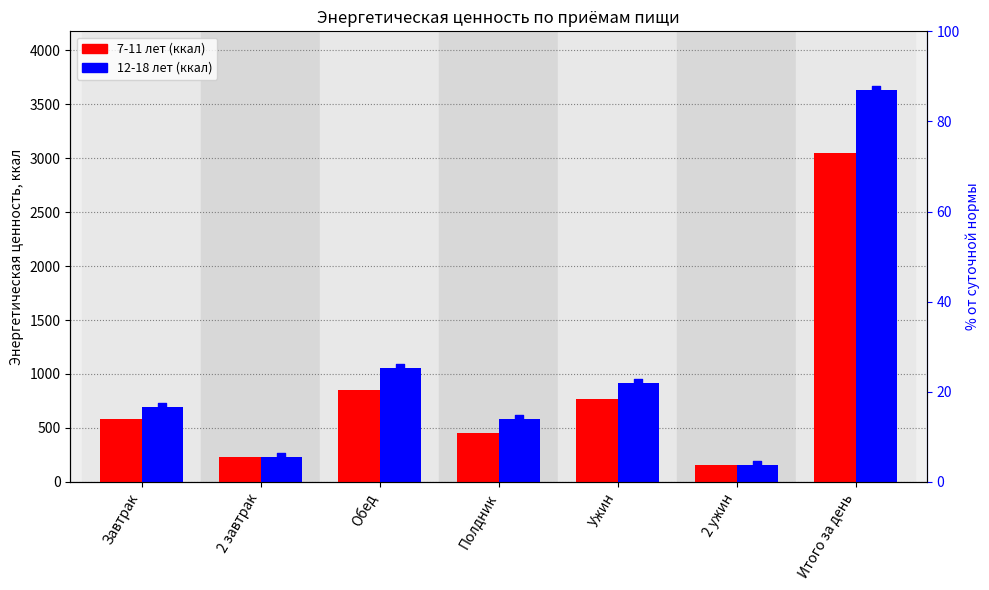

At how many categories does at least one series exceed 809?

3